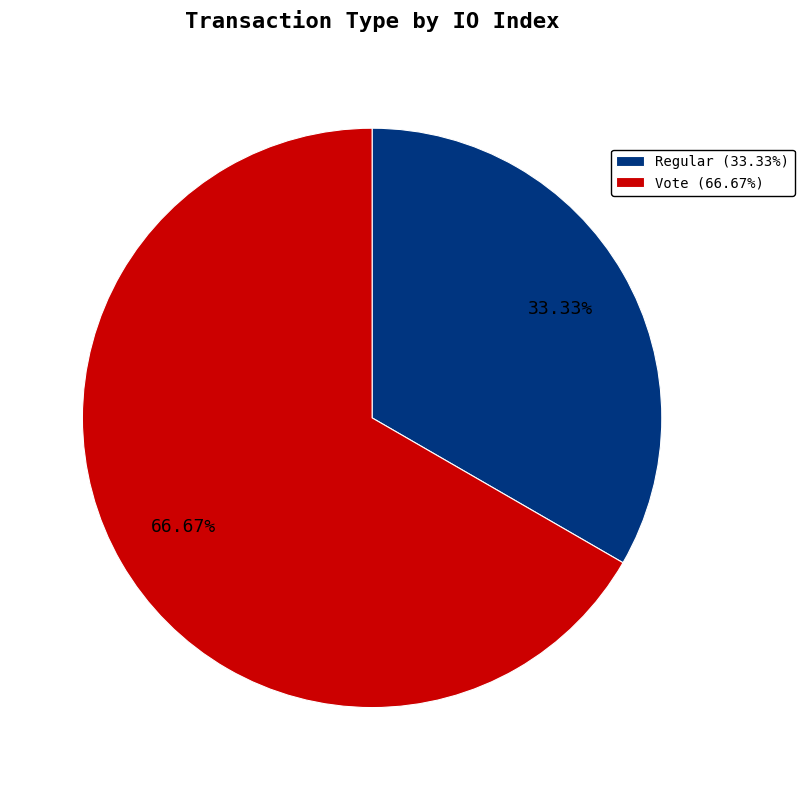

What is the ratio of the value at Vote (66.67%) to the value at Regular (33.33%)?

2.0